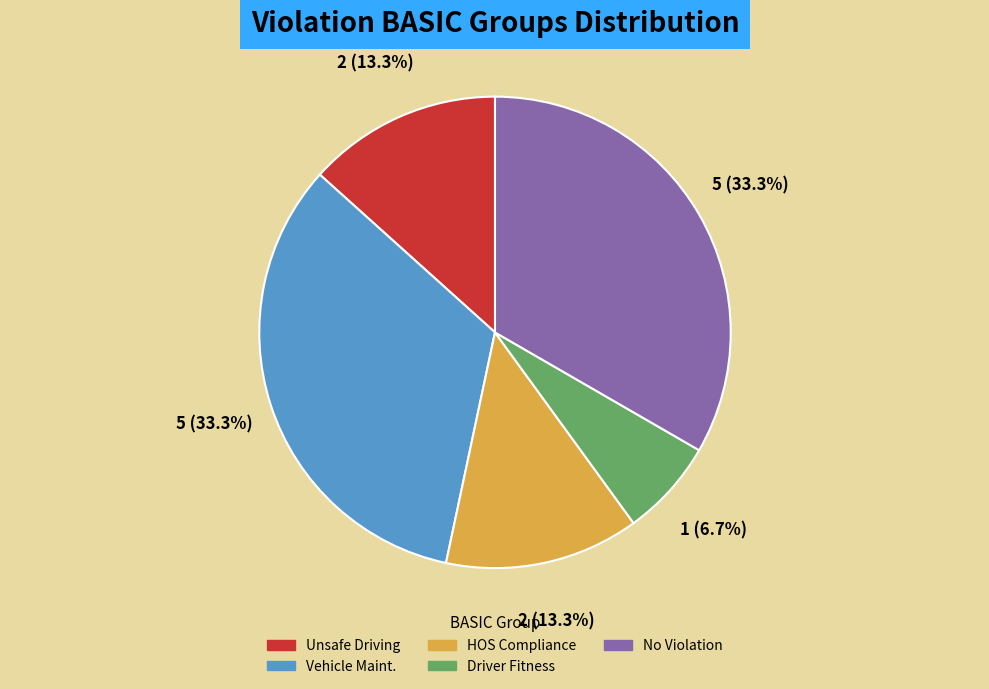

Which slice is the smallest?

Driver Fitness